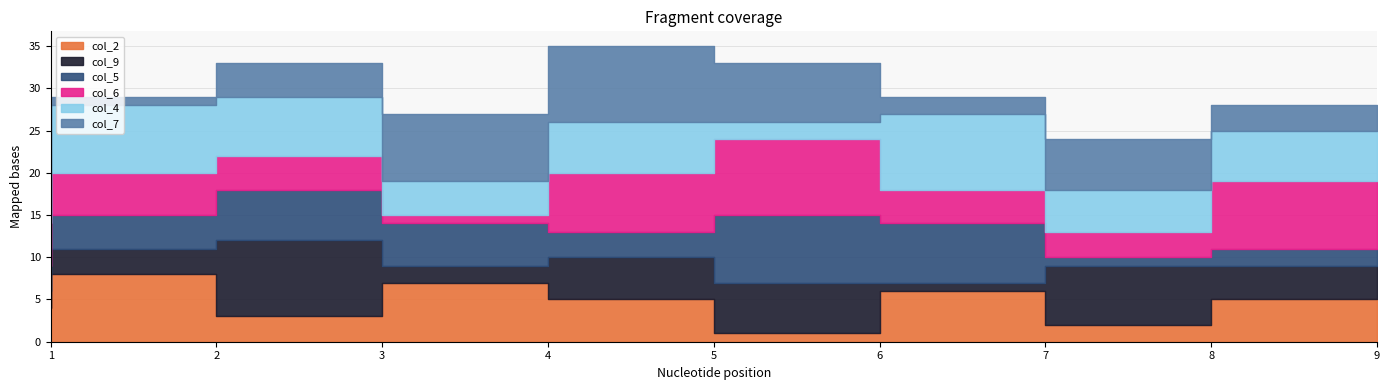

What is the sum of the col_6 values at 8 and 9?

11